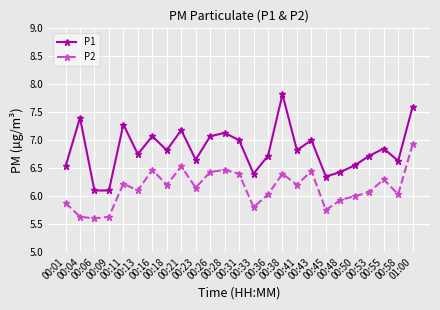

Is it true that P1 equals 7.1 at 00:16?

True